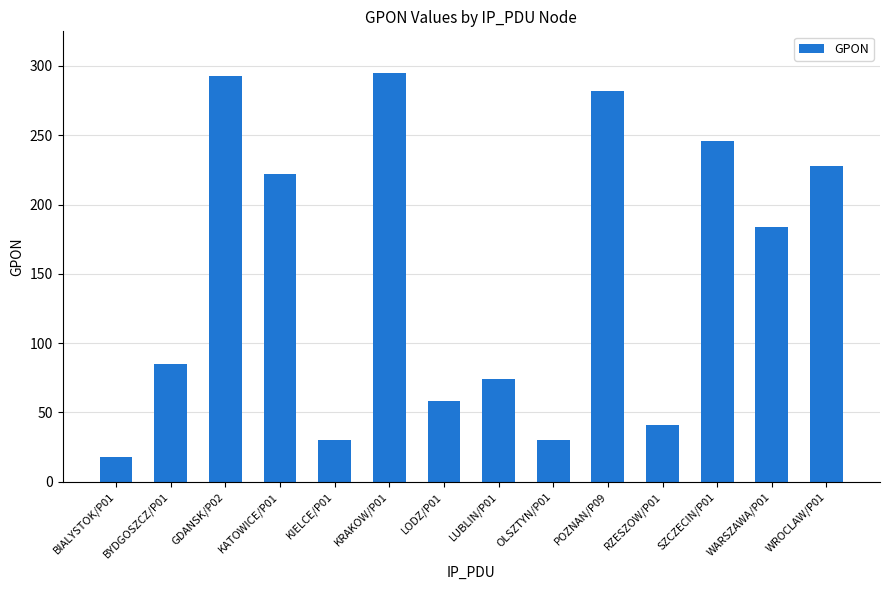

How many series are shown in this chart?

1